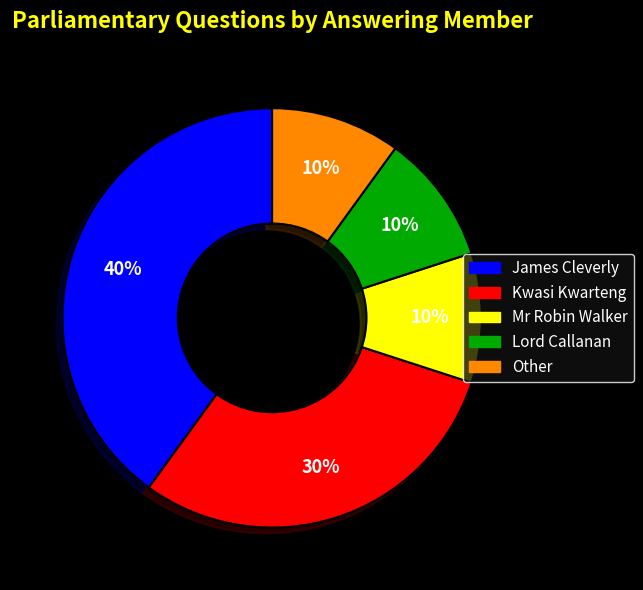

Does Kwasi Kwarteng represent more than half of the total?

No